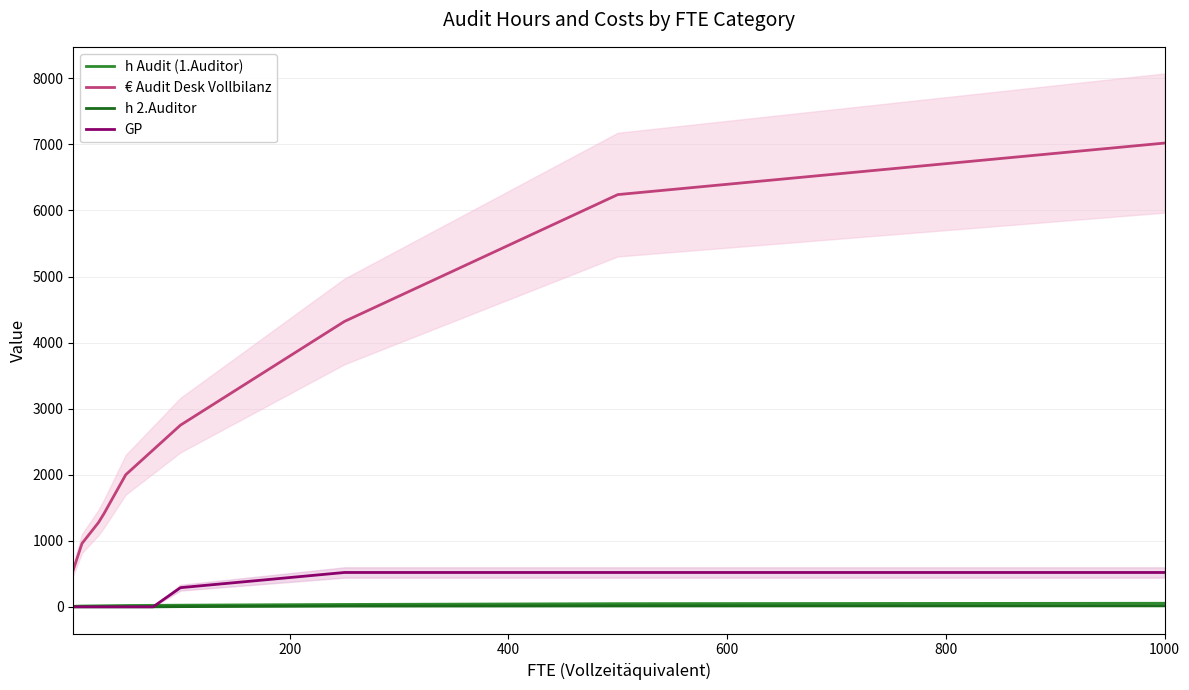

What are all the series names shown in the legend?

h Audit (1.Auditor), € Audit Desk Vollbilanz, h 2.Auditor, GP